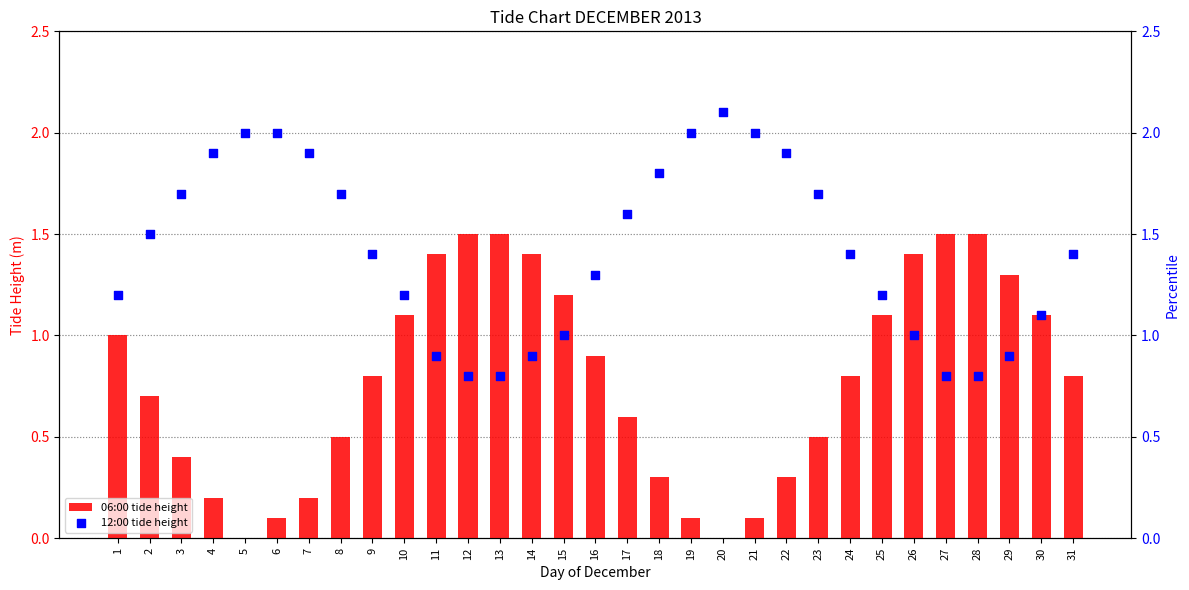

At how many categories does at least one series exceed 1?

31